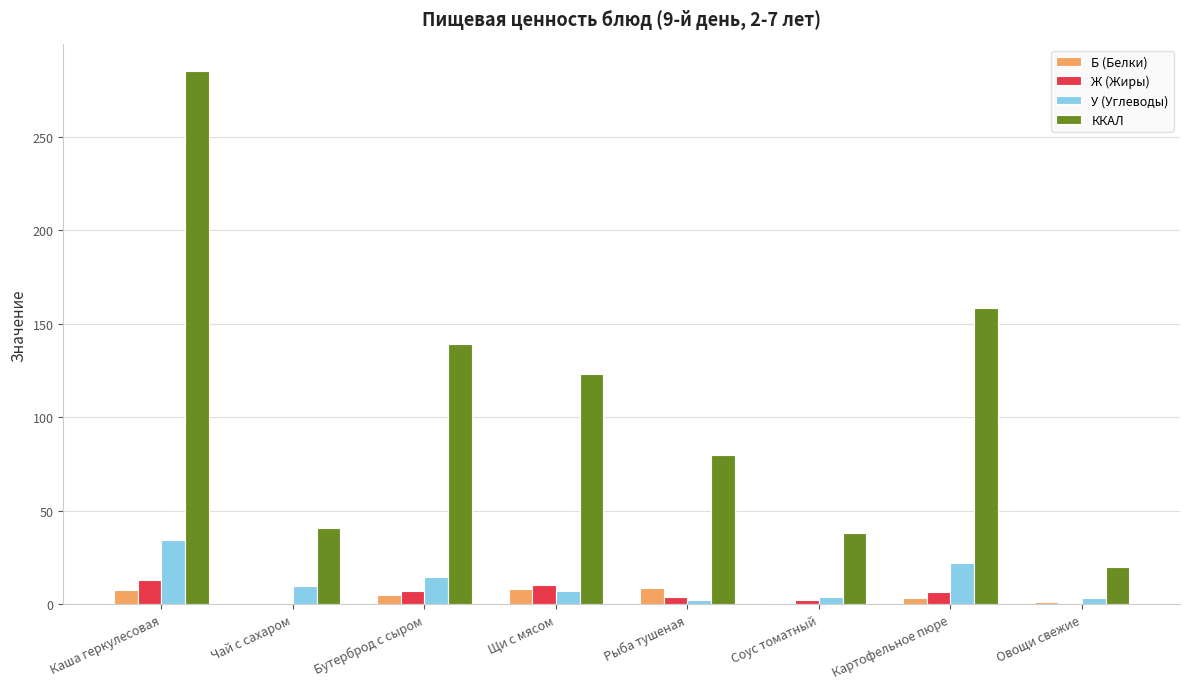

At which category does the chart reach its peak across all series?

Каша геркулесовая